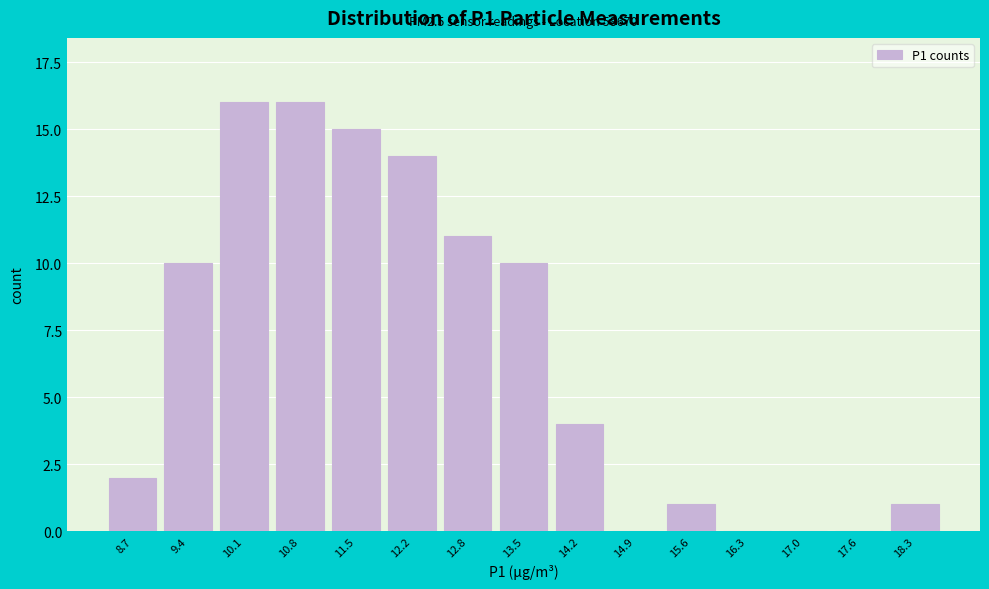

Reading left to right, transcribe all the data shown in this chart.

8.7=2	9.4=10	10.1=16	10.8=16	11.5=15	12.2=14	12.8=11	13.5=10	14.2=4	14.9=0	15.6=1	16.3=0	17.0=0	17.6=0	18.3=1